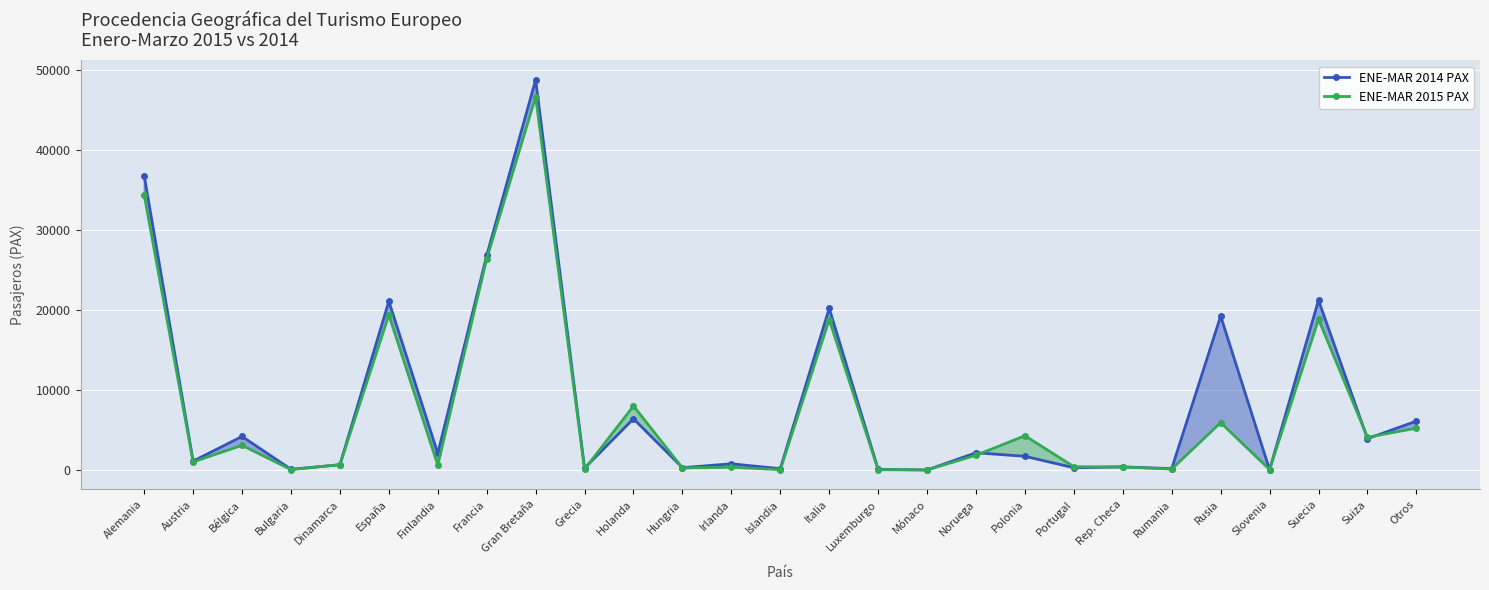

Reading left to right, what are all the values shown in this chart?

ENE-MAR 2014 PAX: 36839	1122	4203	96	670	21114	2091	26842	48809	242	6417	300	787	174	20237	87	12	2166	1720	291	399	182	19266	37	21249	3928	6123
ENE-MAR 2015 PAX: 34409	1023	3091	62	666	19400	636	26410	46686	99	8023	262	351	48	18815	45	20	1855	4293	424	377	122	5931	65	18857	4105	5237